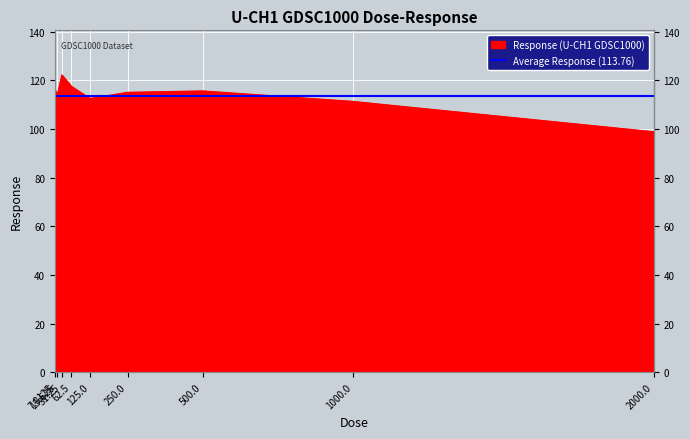

Does the chart display data point markers on the line(s)?

No